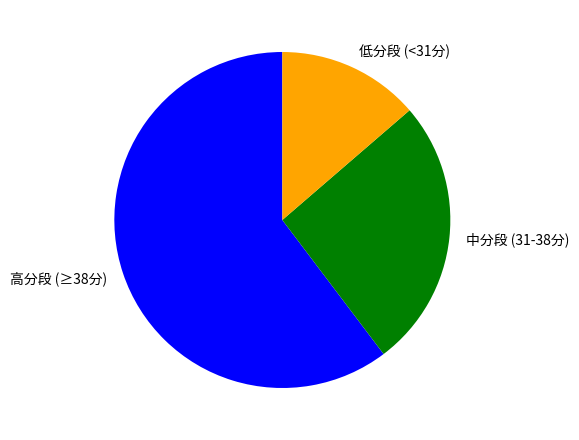

Do 低分段 (<31分) and 高分段 (≥38分) together represent more than half of the pie?

Yes